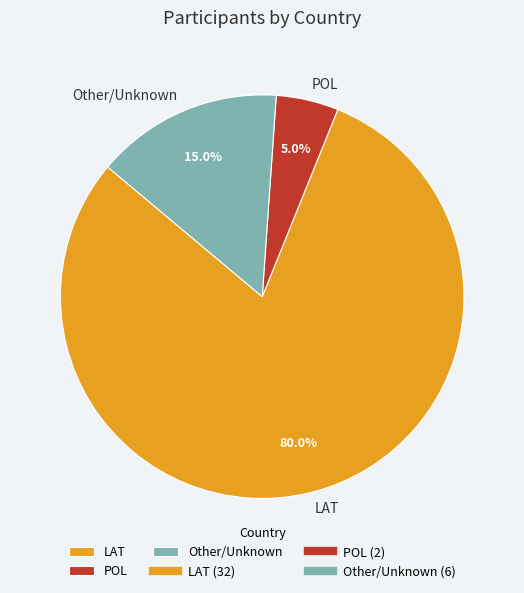

Which category has the biggest portion of the pie?

LAT